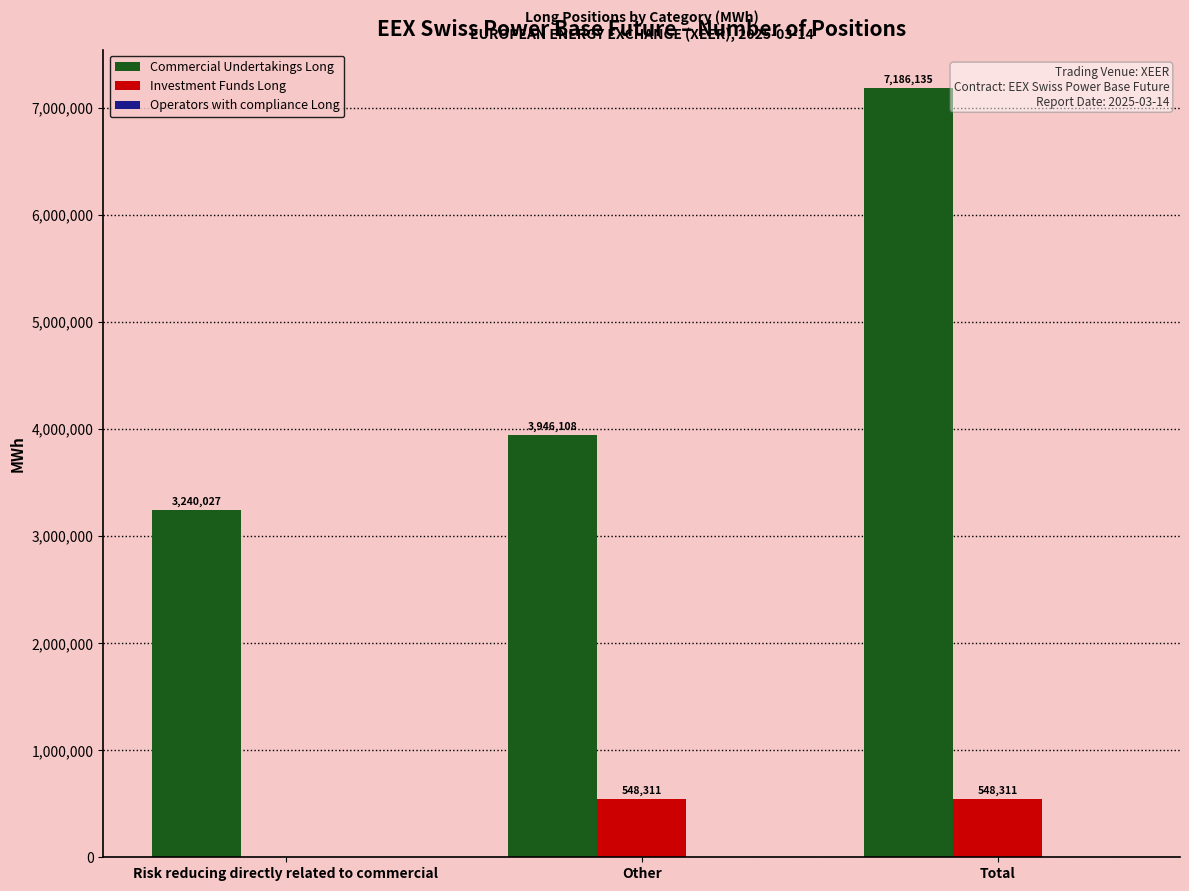

At which category is the sum across all series the highest?

Total